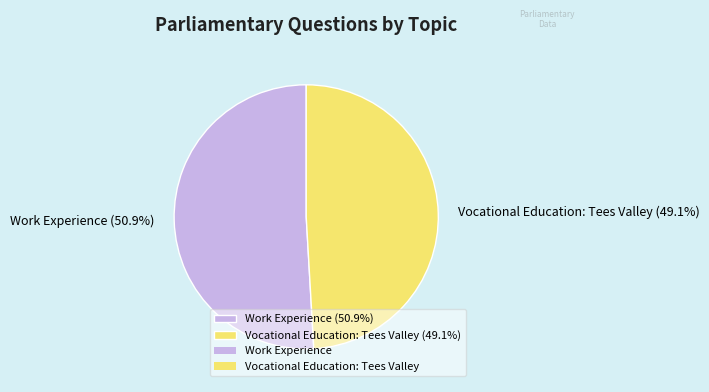

What is the largest slice in the pie chart?

Work Experience